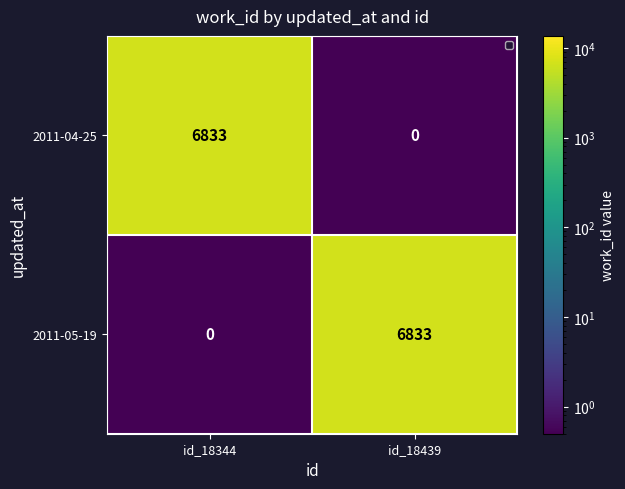

At id_18439, list the series in order from largest to smallest.

2011-05-19, 2011-04-25